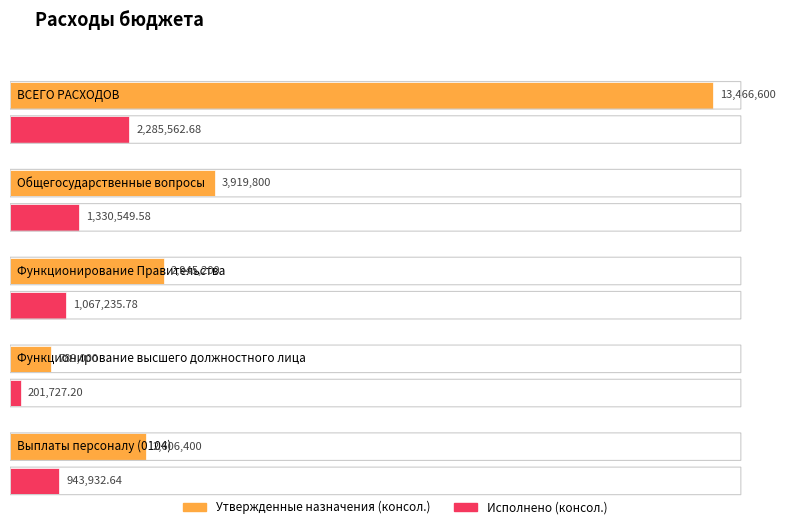

At Общегосударственные вопросы, list the series in order from largest to smallest.

Утвержденные назначения (консол.), Исполнено (консол.)